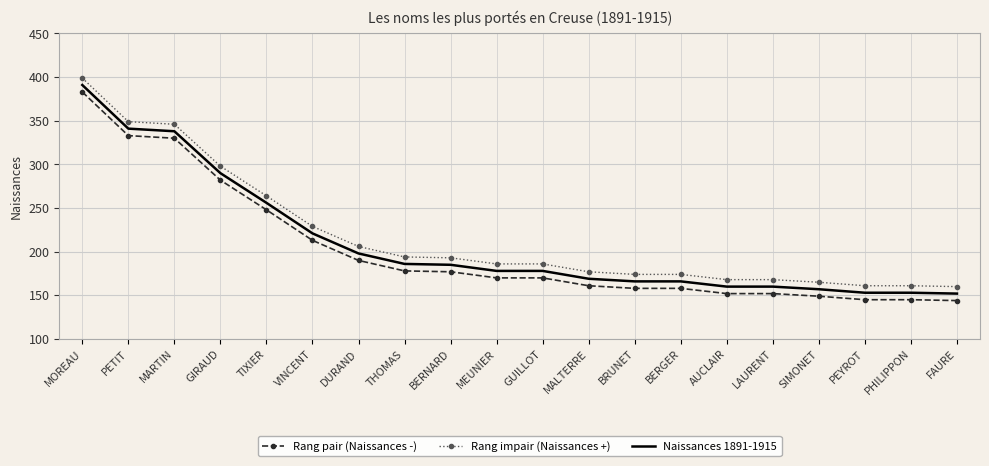

What position from the left is PHILIPPON?

19